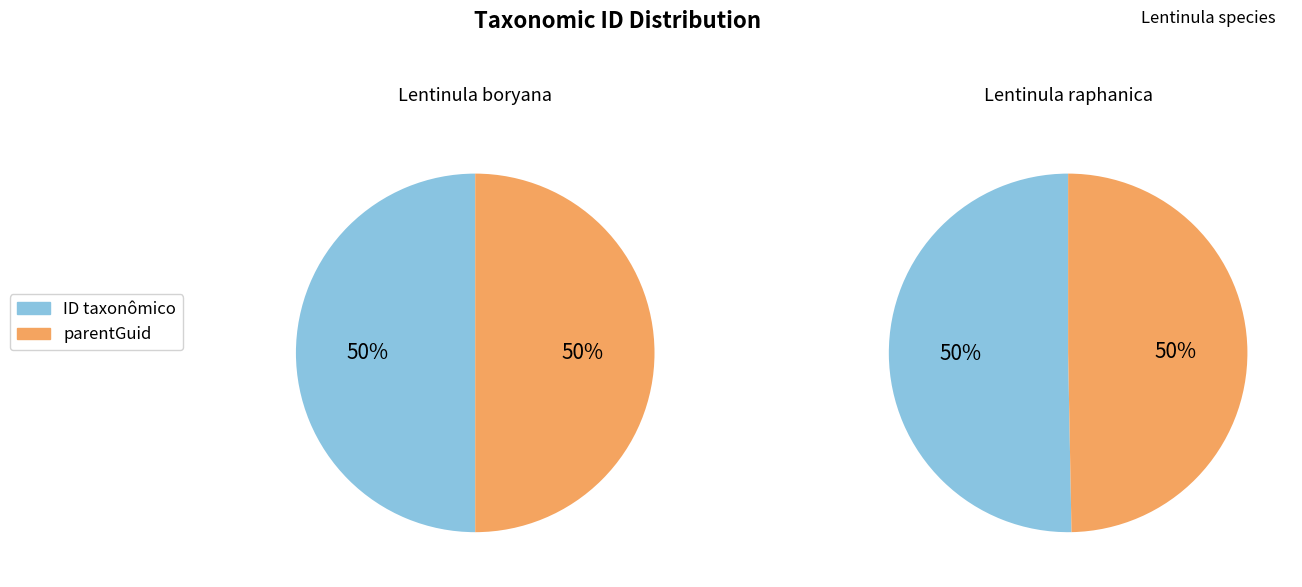

To the nearest percent, what is the difference between the parentGuid and ID taxonômico slice percentages?

1%